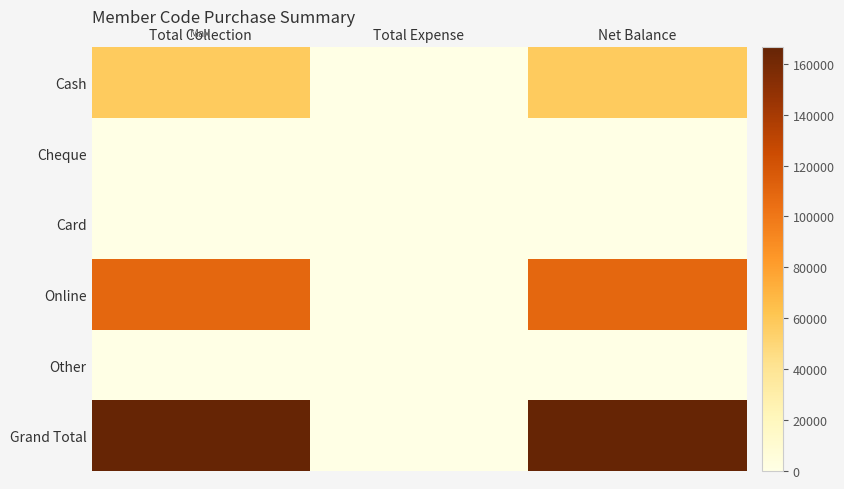

Reading left to right, transcribe all the data shown in this chart.

Cash: Total Collection=57900	Total Expense=0	Net Balance=57900
Cheque: Total Collection=0	Total Expense=0	Net Balance=0
Card: Total Collection=0	Total Expense=0	Net Balance=0
Online: Total Collection=108700	Total Expense=0	Net Balance=108700
Other: Total Collection=0	Total Expense=0	Net Balance=0
Grand Total: Total Collection=166600	Total Expense=0	Net Balance=166600